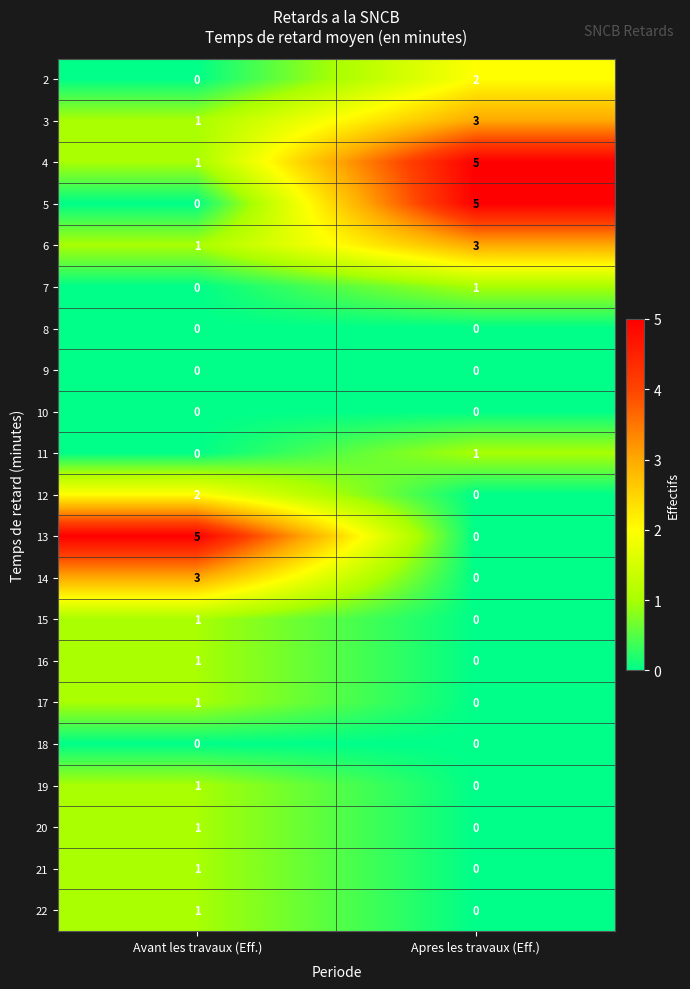

At which label does 11 reach its minimum?

Avant les travaux (Eff.)